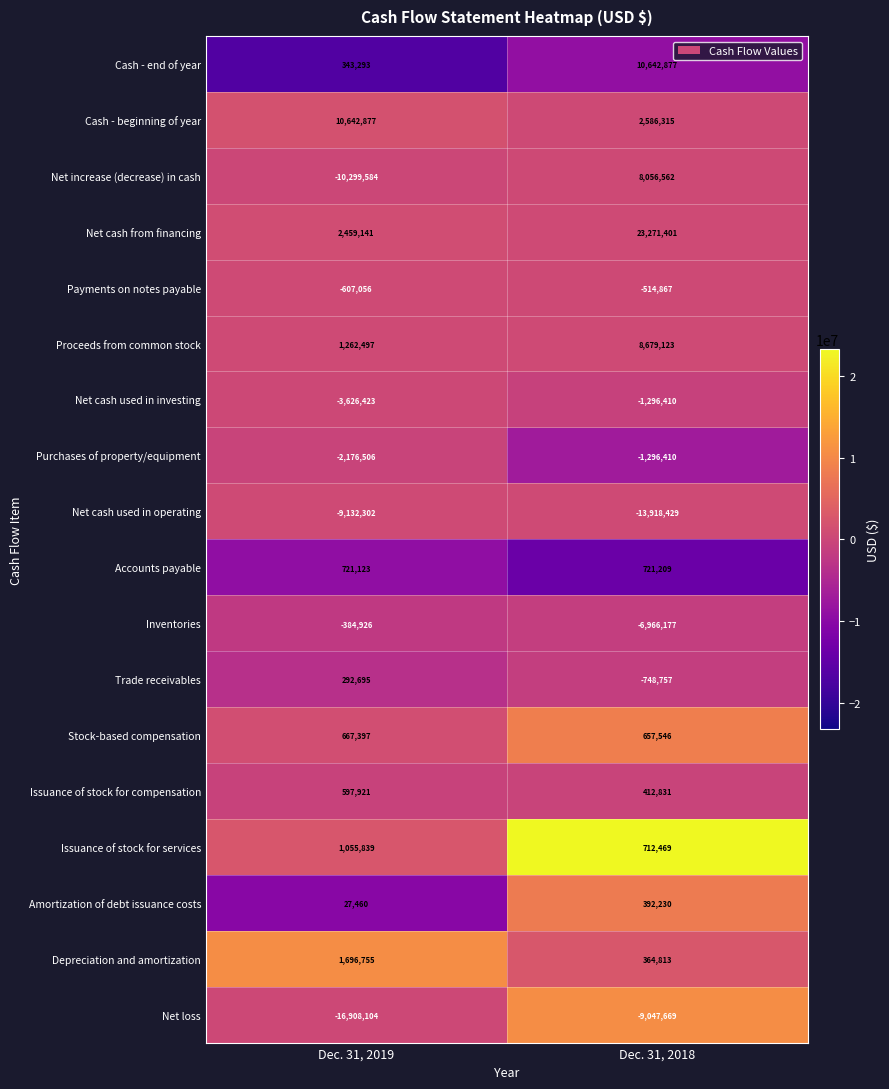

Which series changed the most between Dec. 31, 2019 and Dec. 31, 2018?

Net cash from financing